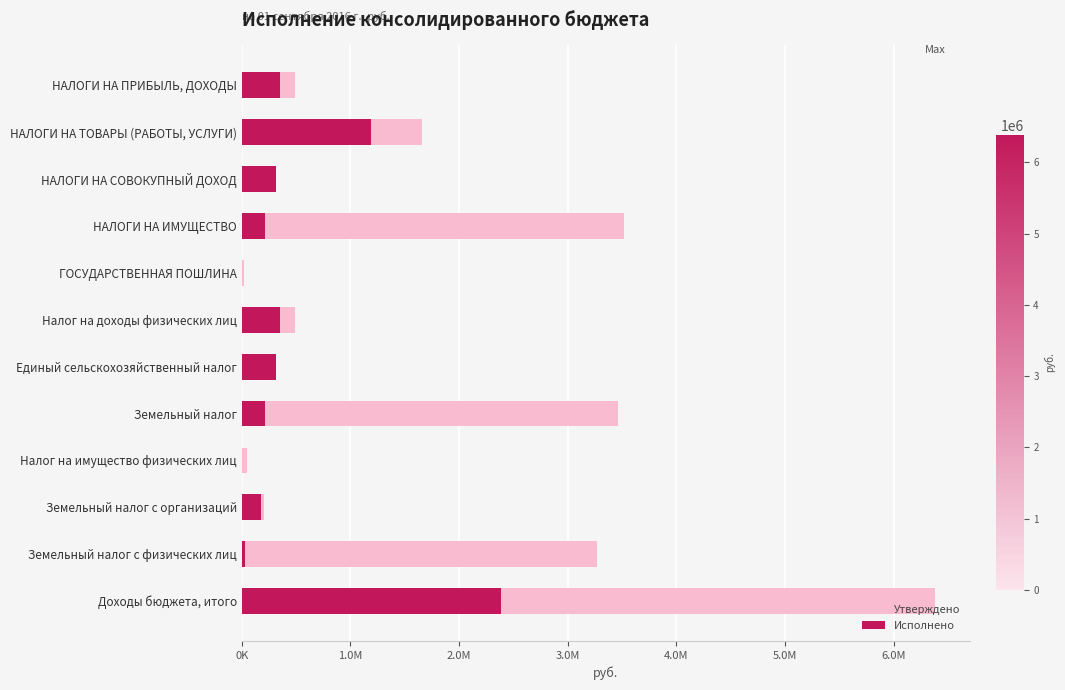

Reading left to right, what are all the values shown in this chart?

Утверждено (консолидированный бюджет): 486700.0	1660700.0	315400.0	3514300.0	16000.0	486700.0	315400.0	3465800.0	48500.0	200000.0	3265800.0	6384800.0
Исполнено (консолидированный бюджет): 352831.7	1192082.1	315379.8	212862.8	4500.0	352831.7	315379.8	211831.8	1031.0	179502.1	32329.7	2388930.0